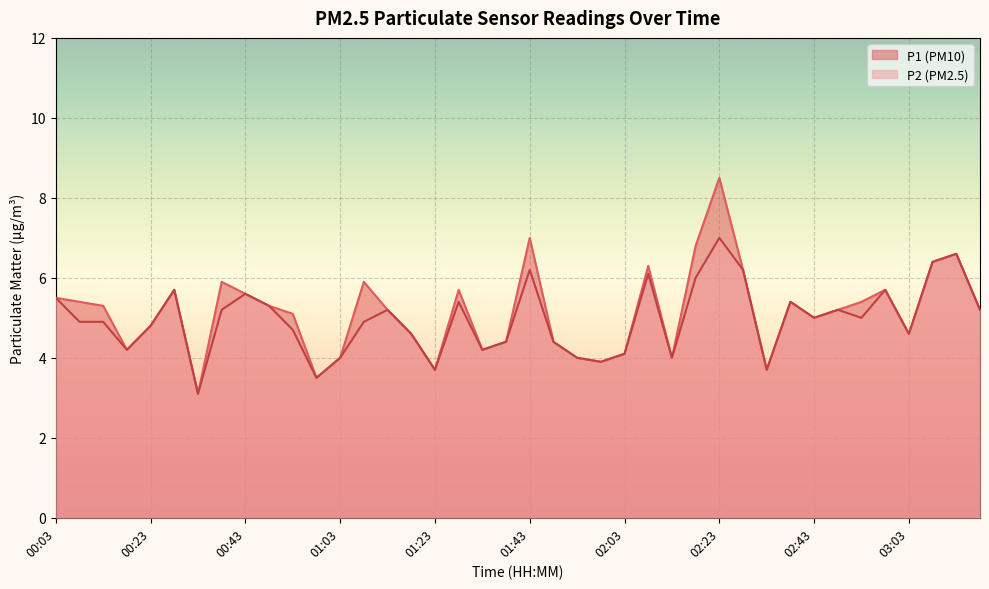

Which series has the largest total across all categories?

P1 (PM10)